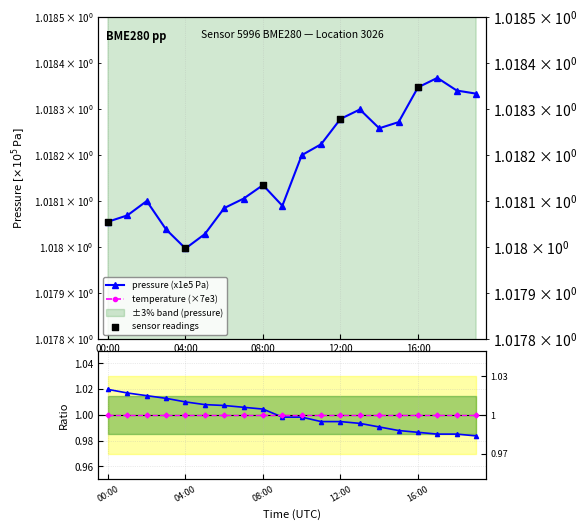

What is the total value across all series at 03:00?

102131.0